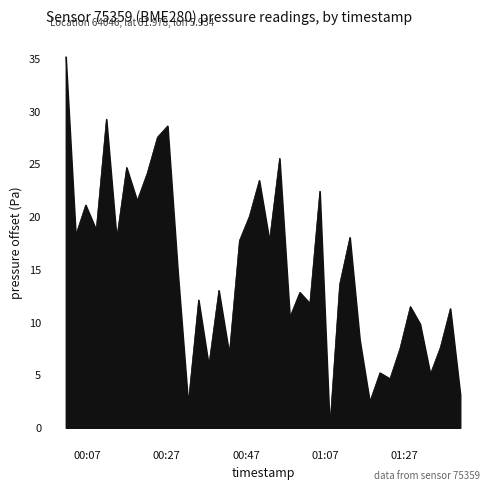

What is the average value?

14.8